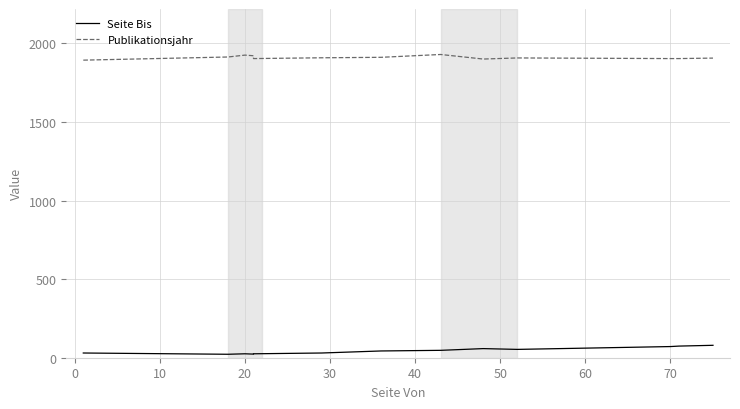

What is the approximate value of Seite Bis at 0, to the nearest 5?

20